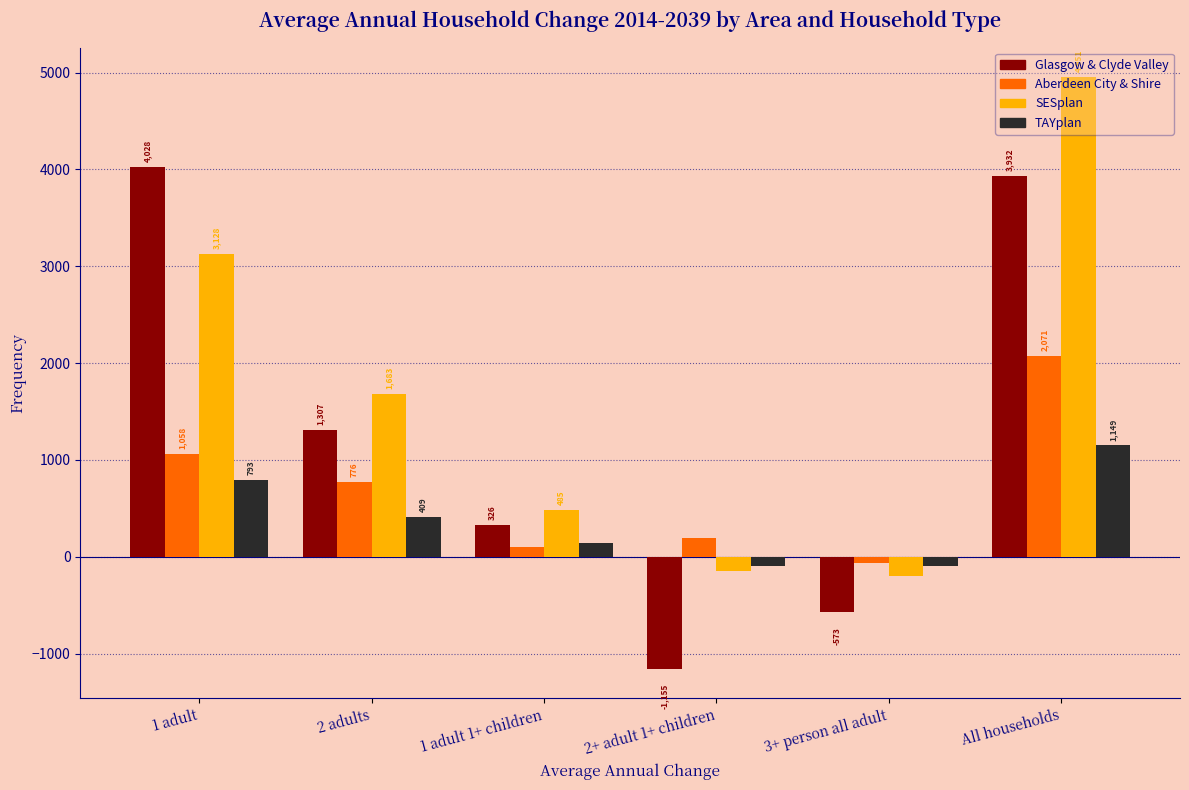

Rank the series by their maximum value, from highest to lowest.

SESplan, Glasgow & Clyde Valley, Aberdeen City & Shire, TAYplan